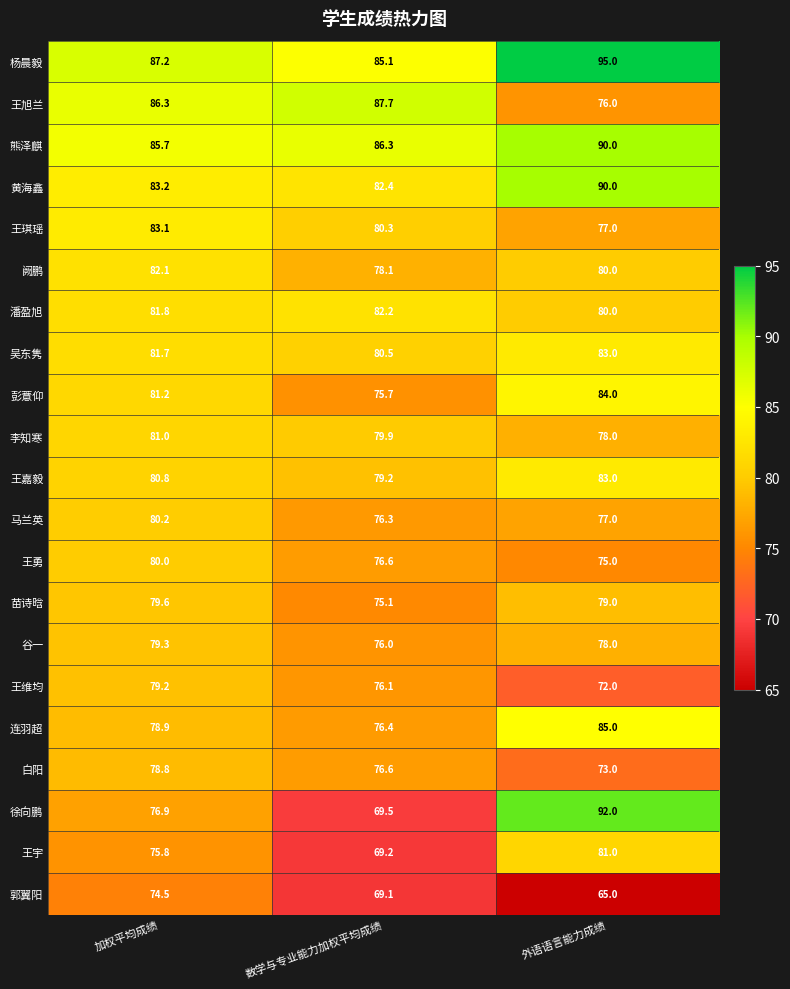

Where is 王勇 nearest to the value 77?

数学与专业能力加权平均成绩